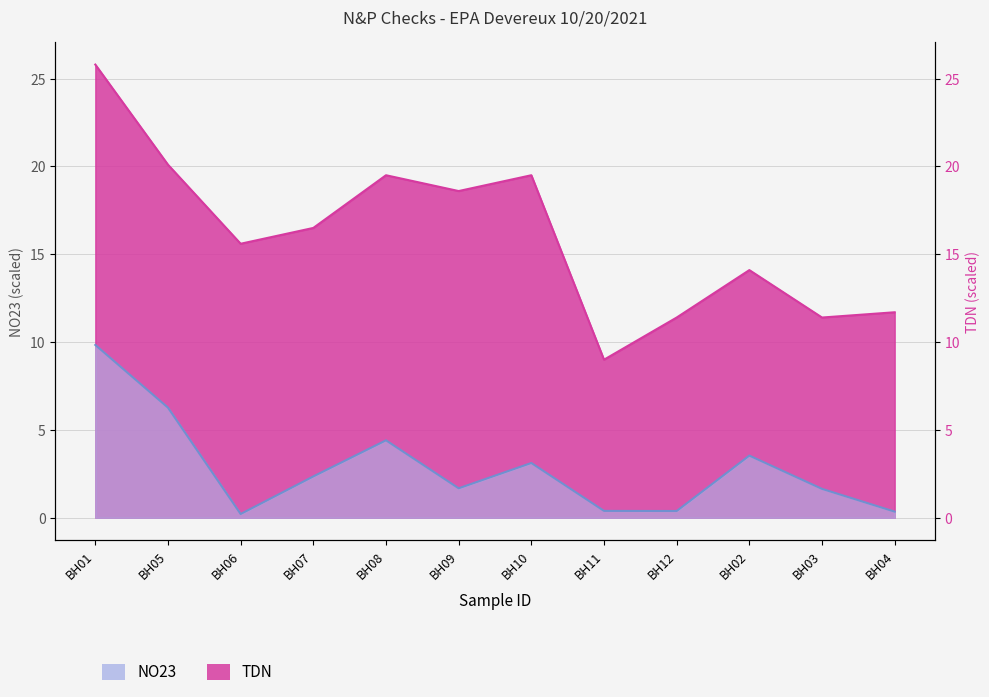

How many lines are shown in the chart?

2